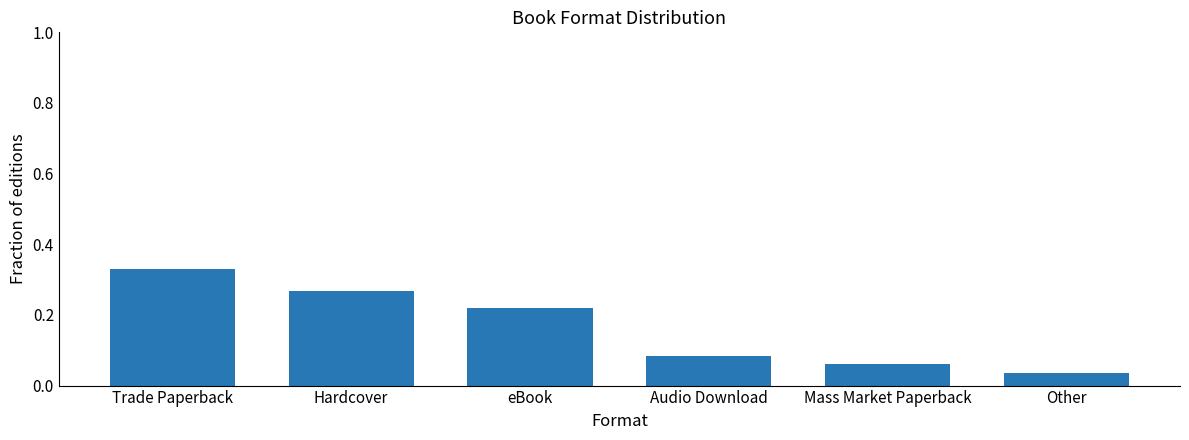

The chart shows a value of 0.1 at Trade Paperback. True or false?

False